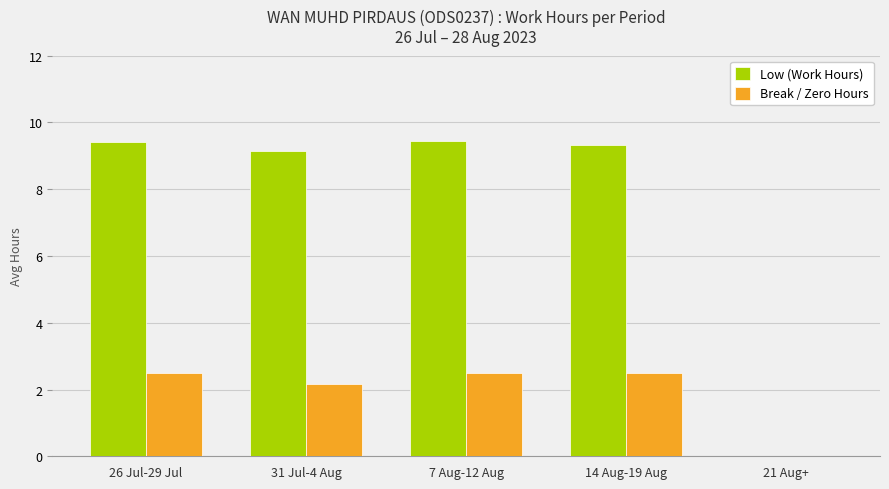

Is the value of Break / Zero Hours at 26 Jul-29 Jul greater than the value of Low (Work Hours) at 7 Aug-12 Aug?

No